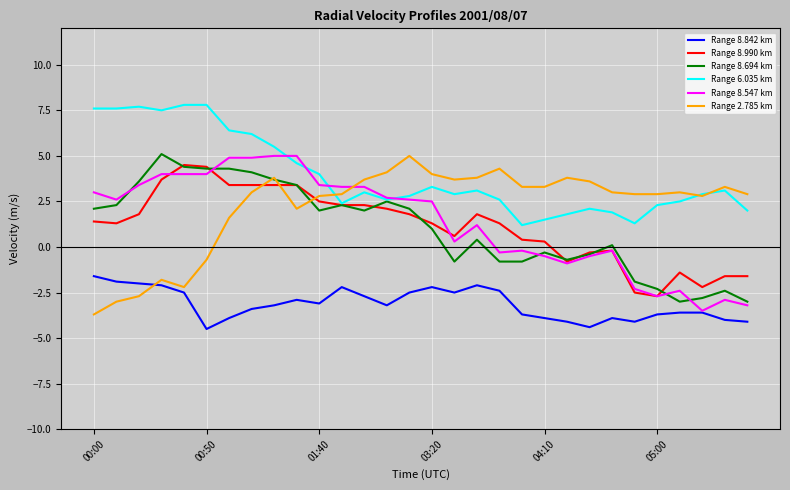

What is the smallest value displayed?

-4.5